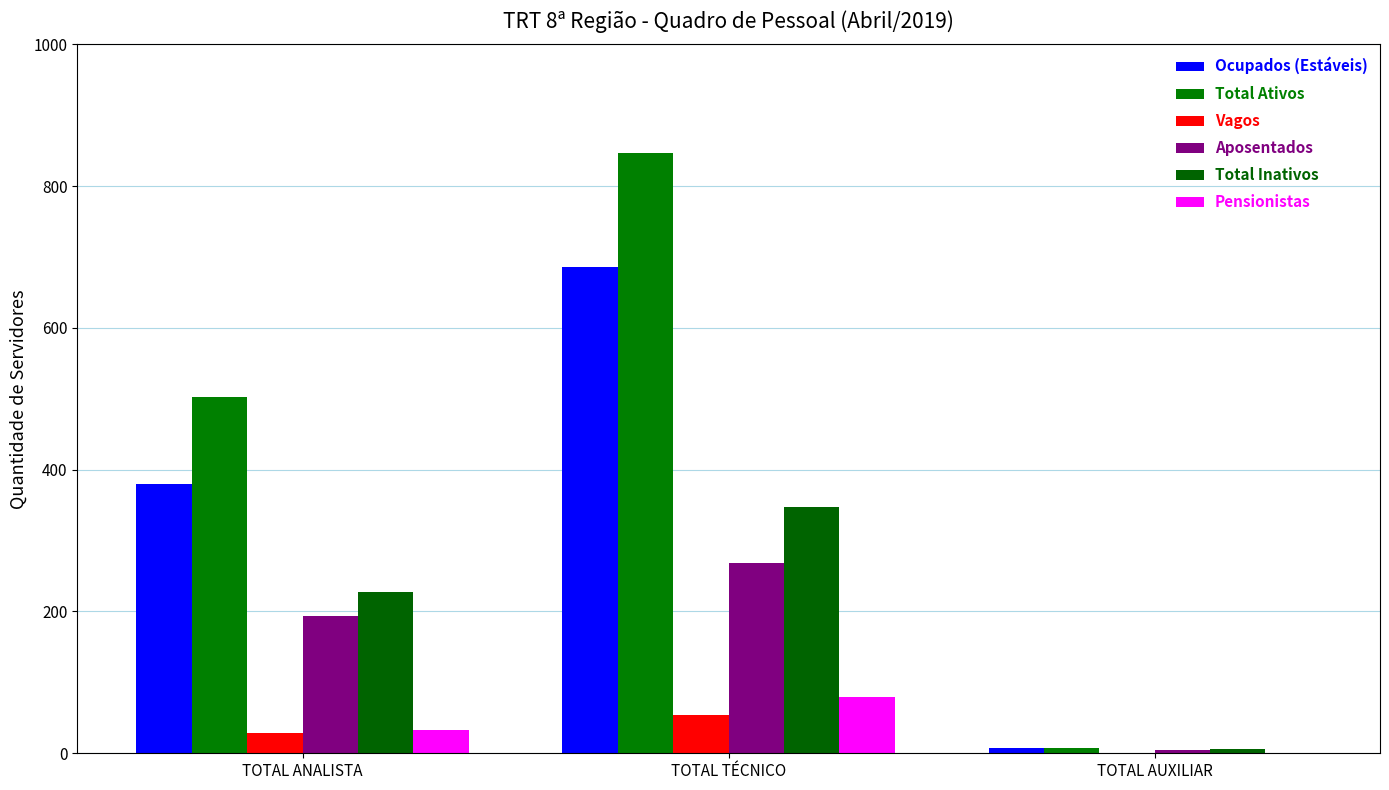

Which series has the widest spread of values?

Total Ativos